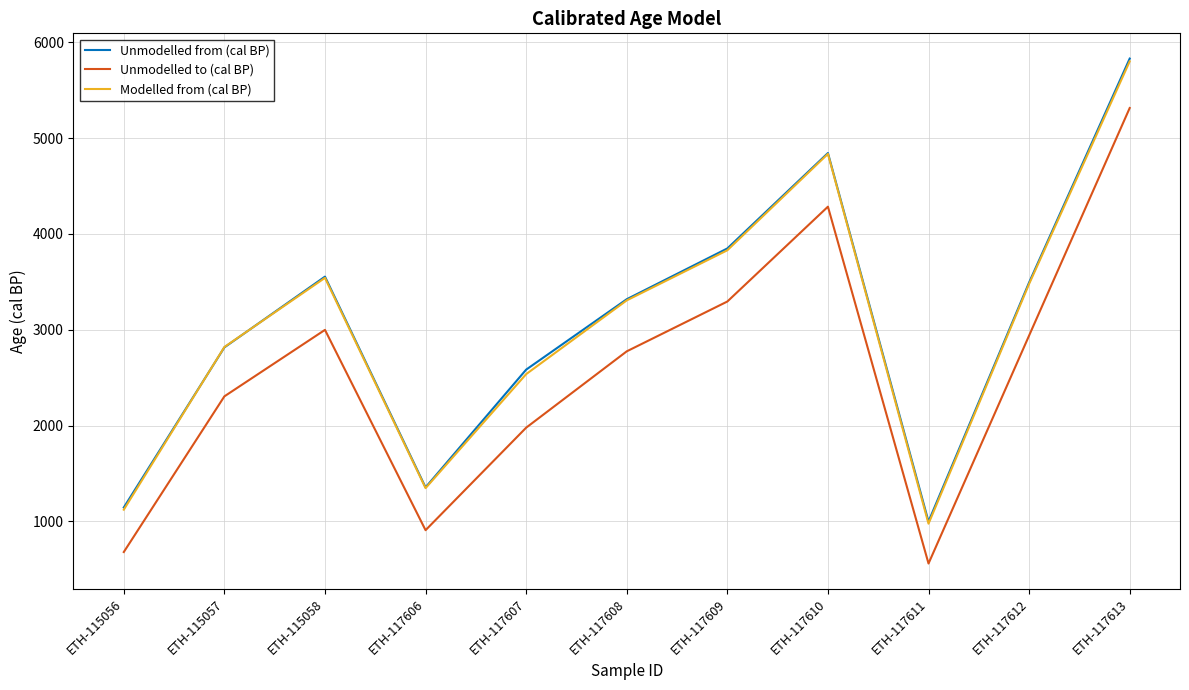

Is this an area chart (filled region under the line)?

No